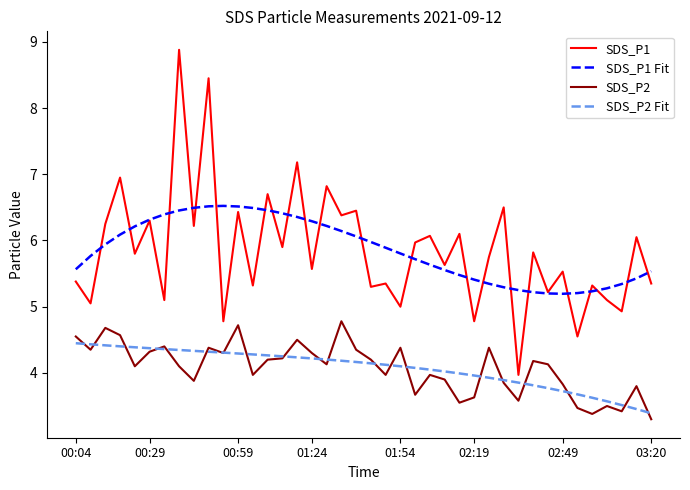

What is the lowest value of the SDS_P1 series?

4.0